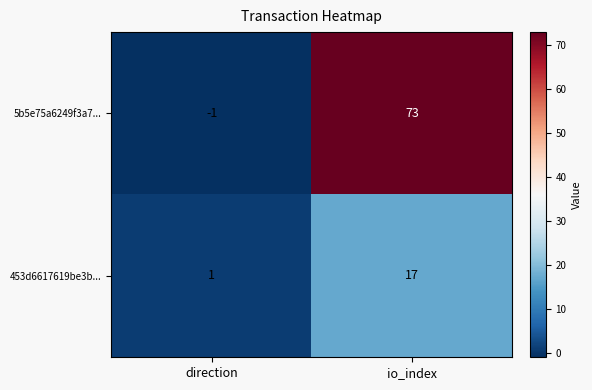

Reading right to left, extract all data points from this chart.

5b5e75a6249f3a7...: io_index=73	direction=-1
453d6617619be3b...: io_index=17	direction=1